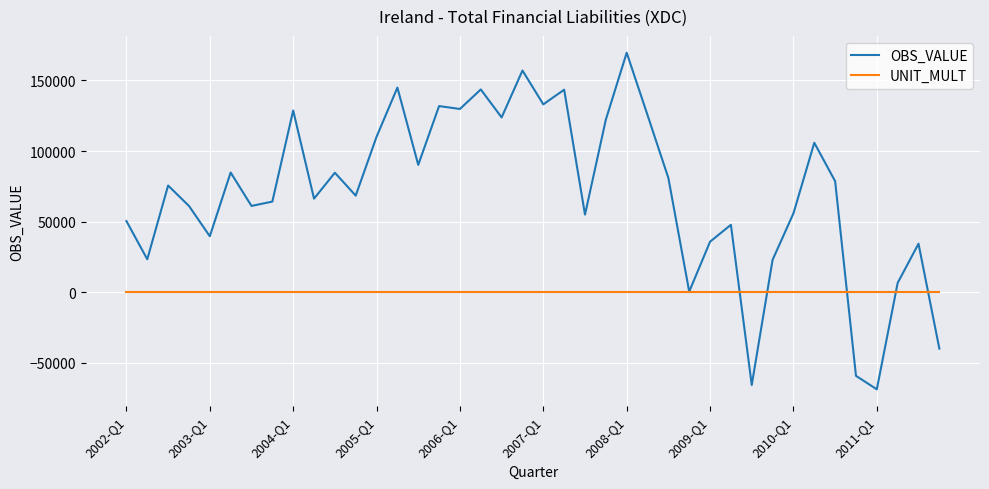

Rank the series by their maximum value, from highest to lowest.

OBS_VALUE, UNIT_MULT